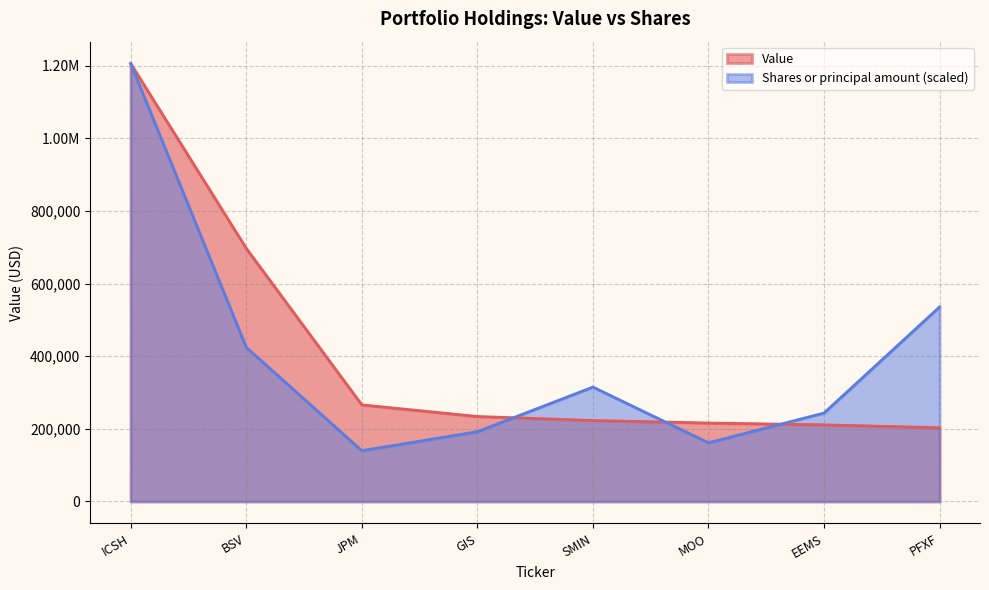

True or false: Shares or principal amount has more than 2 interior local peaks.

False